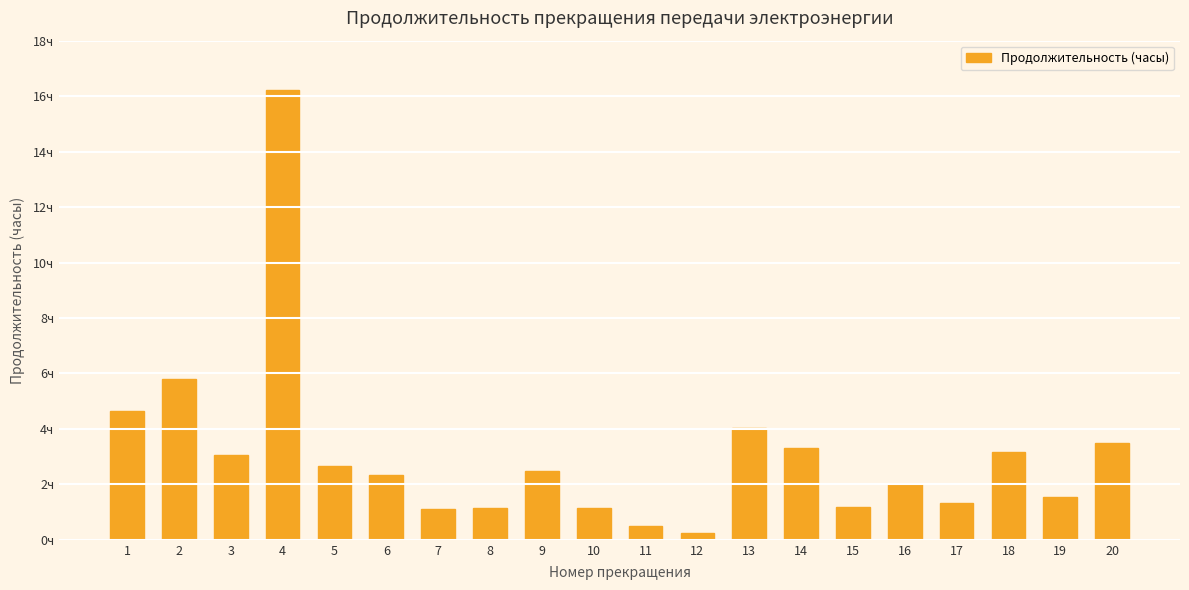

Are the bars horizontal?

No